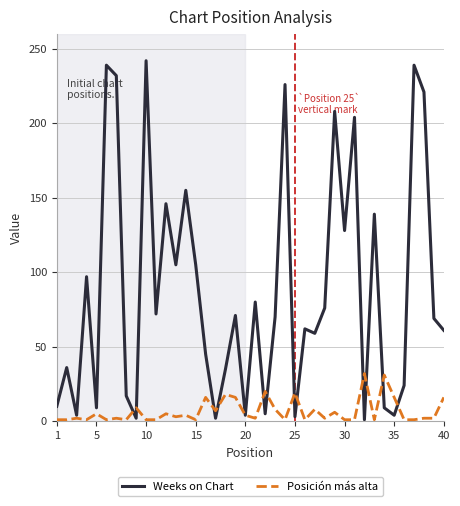

Which series has the largest total across all categories?

Weeks on Chart